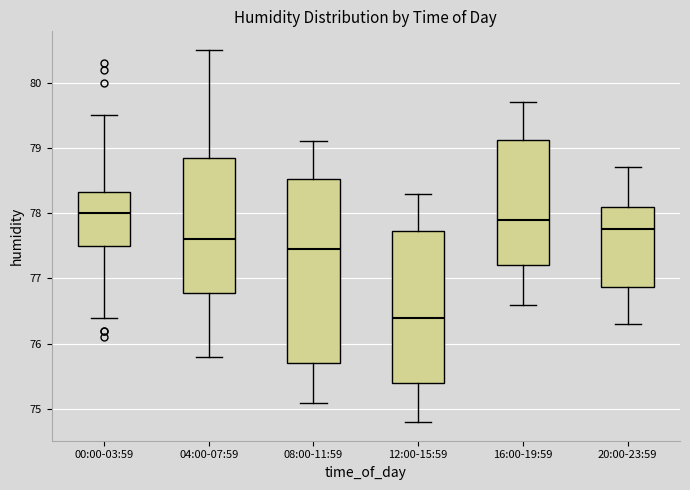

Reading left to right, read every box against the y-axis: the position of its median line, the range the box covers, and the ends of its whiskers. The values are not printed on the chart, so give them approximately, as read against the axis.

00:00-03:59: median 78.0, box 77.5 to 78.3, whiskers 76.4 to 79.5
04:00-07:59: median 77.6, box 76.8 to 78.9, whiskers 75.8 to 80.5
08:00-11:59: median 77.5, box 75.7 to 78.5, whiskers 75.1 to 79.1
12:00-15:59: median 76.4, box 75.4 to 77.7, whiskers 74.8 to 78.3
16:00-19:59: median 77.9, box 77.2 to 79.1, whiskers 76.6 to 79.7
20:00-23:59: median 77.8, box 76.9 to 78.1, whiskers 76.3 to 78.7